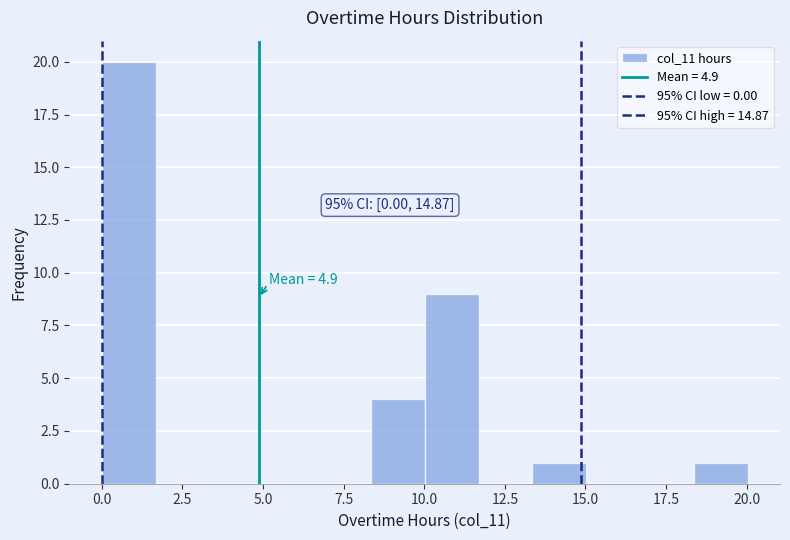

Read against the x-axis, roughly where is the centre of the tallest bar?

1.0